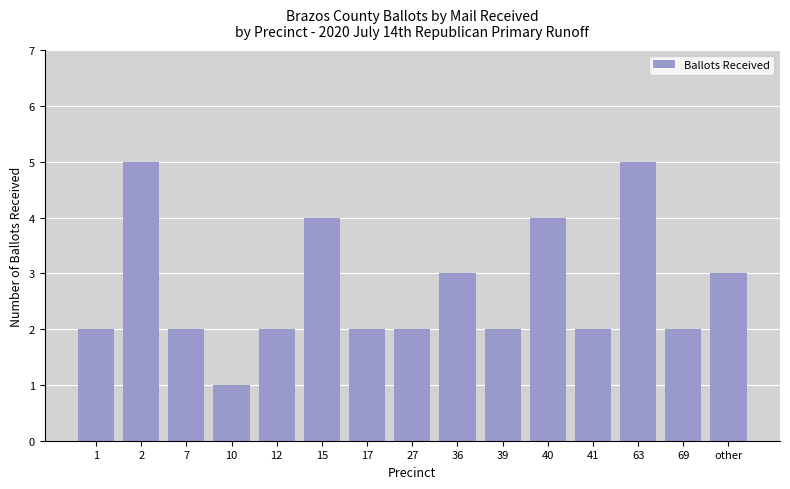

What is the value of the 7th bar from the left?

2